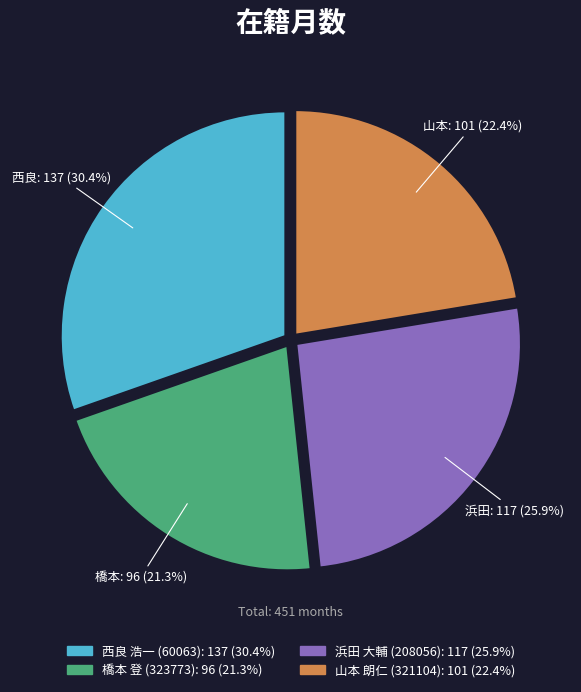

Is there any slice that represents more than half of the pie?

No